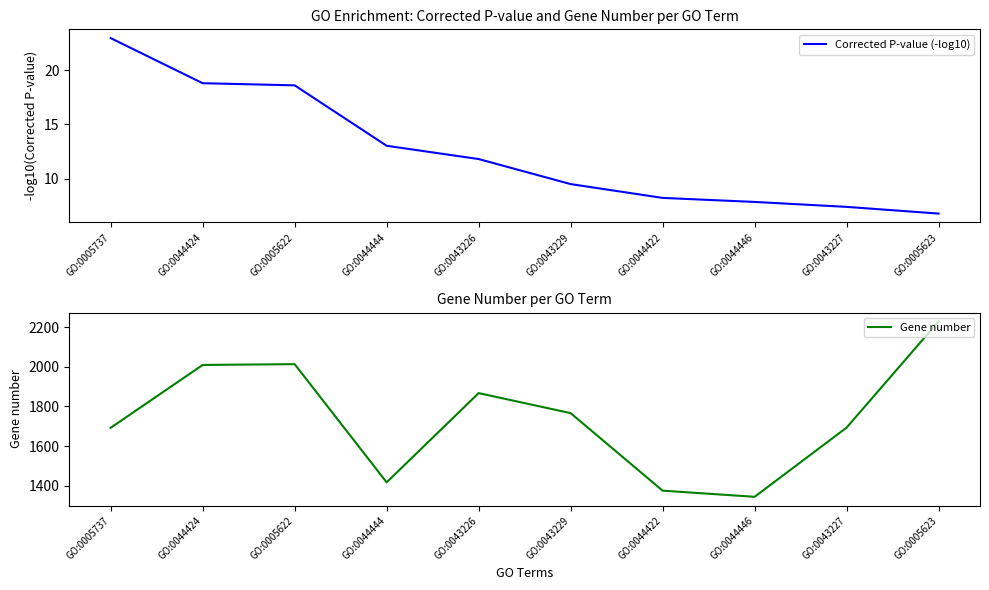

What are all the series names shown in the legend?

Corrected P-value (-log10), Gene number